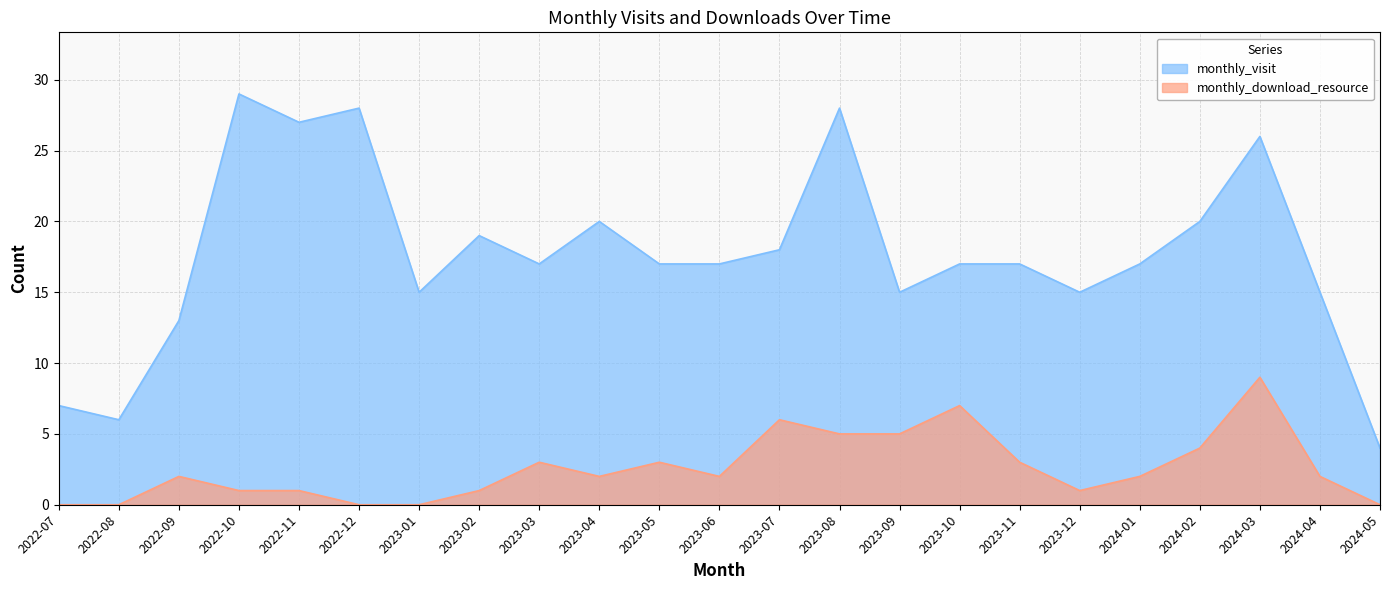

List the series in order of their overall mean, lowest first.

monthly_download_resource, monthly_visit